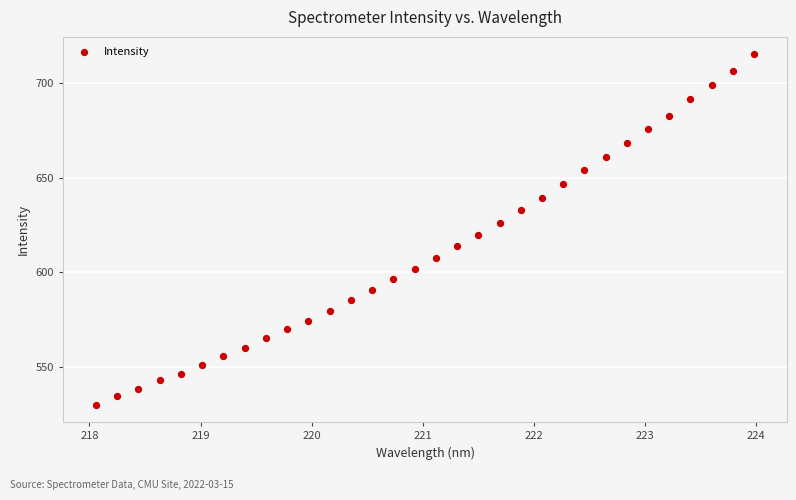

What is the range of Y values (max minus min)?

185.1